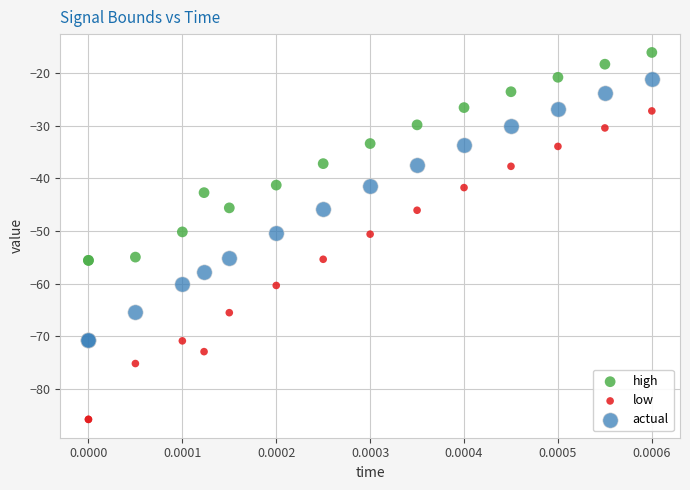

What are all the series names shown in the legend?

high, low, actual